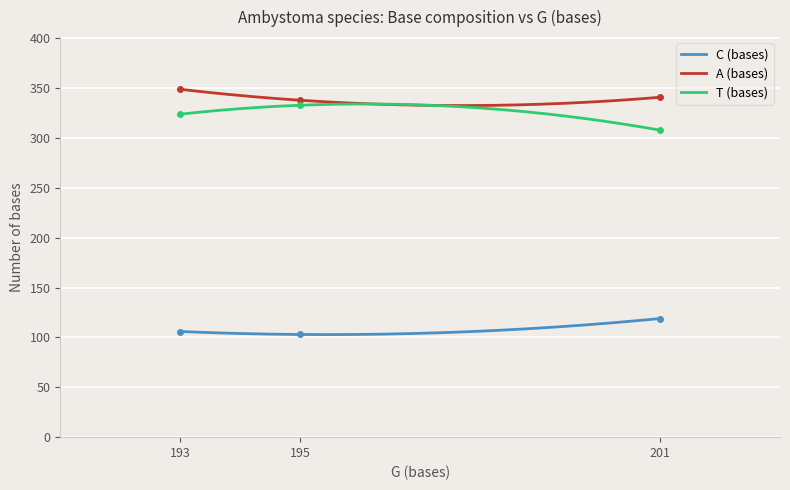

At which label is T (bases) closest to 320?

193